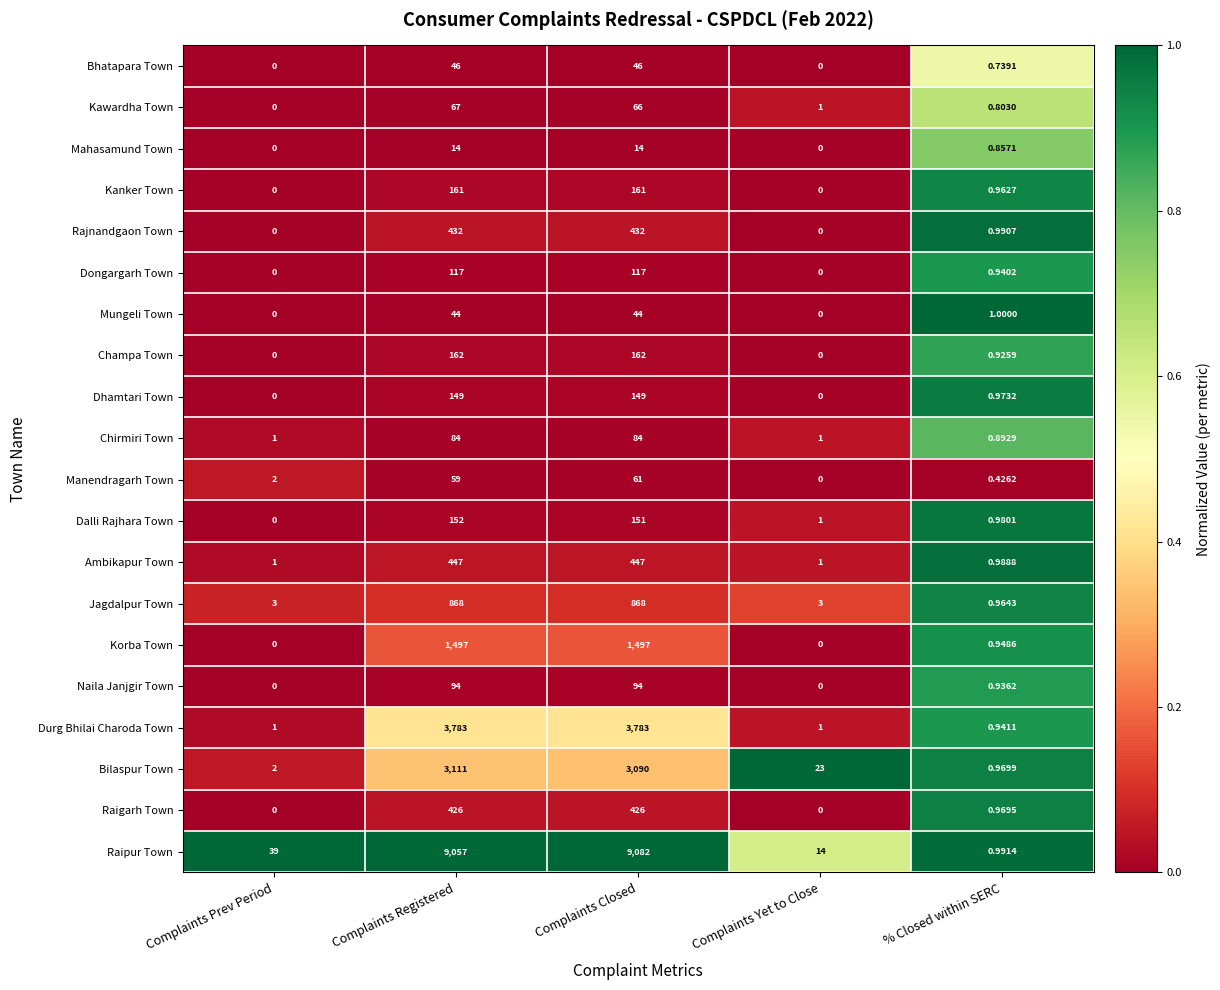

Which series has the widest spread of values?

Raipur Town